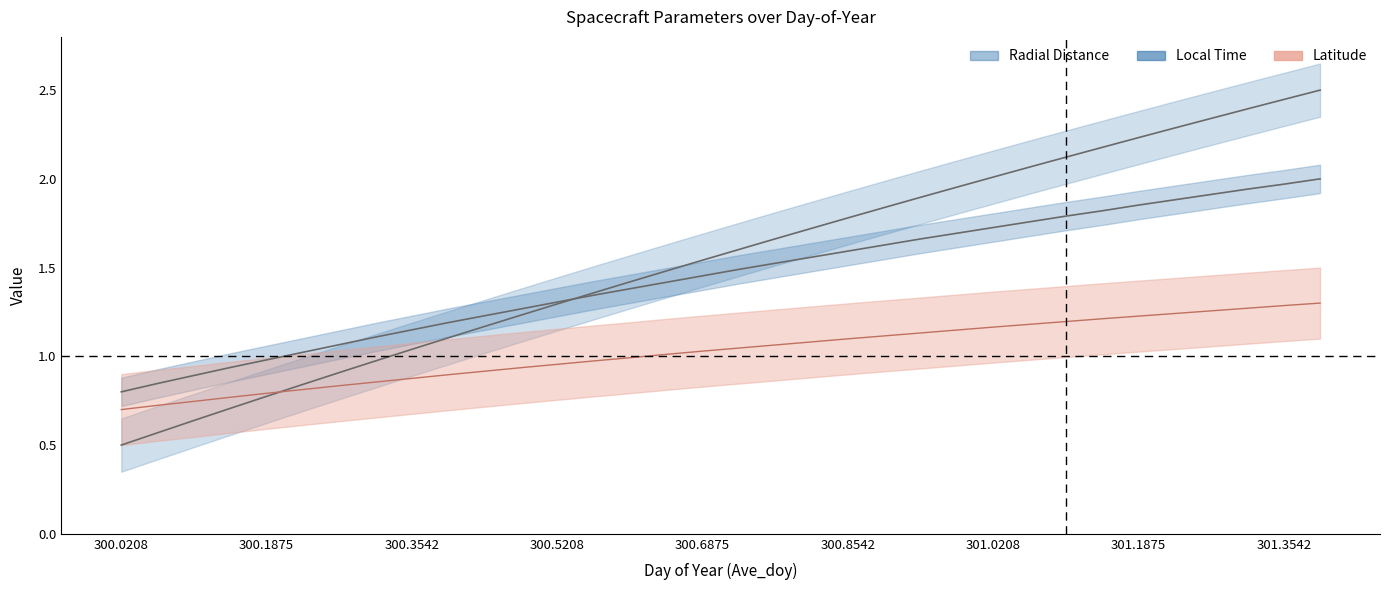

Between 300.3542 and 300.1042, which is larger?

300.3542